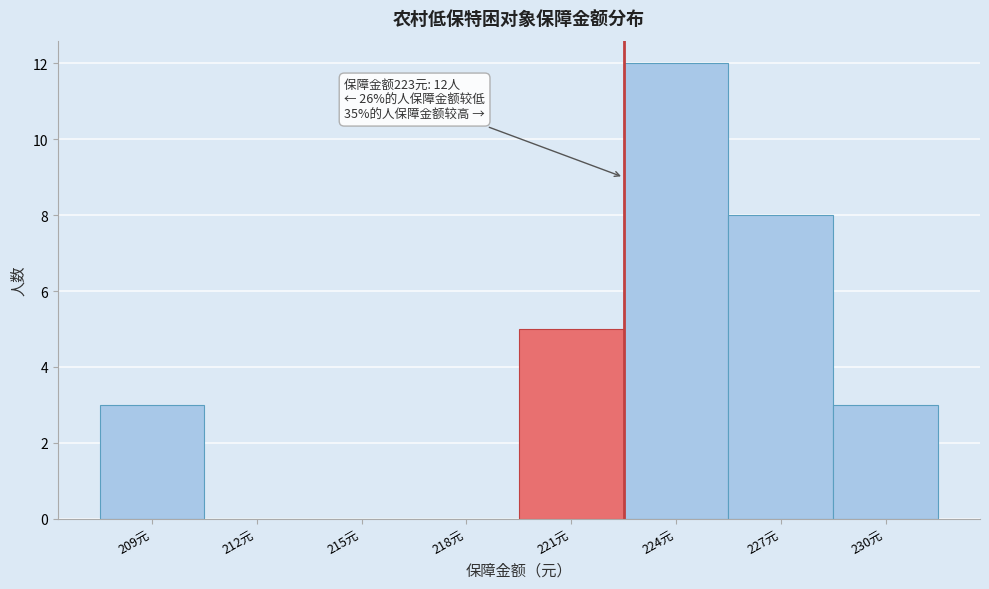

Reading right to left, list all the values displayed in this chart.

230元=3	227元=8	224元=12	221元=5	218元=0	215元=0	212元=0	209元=3